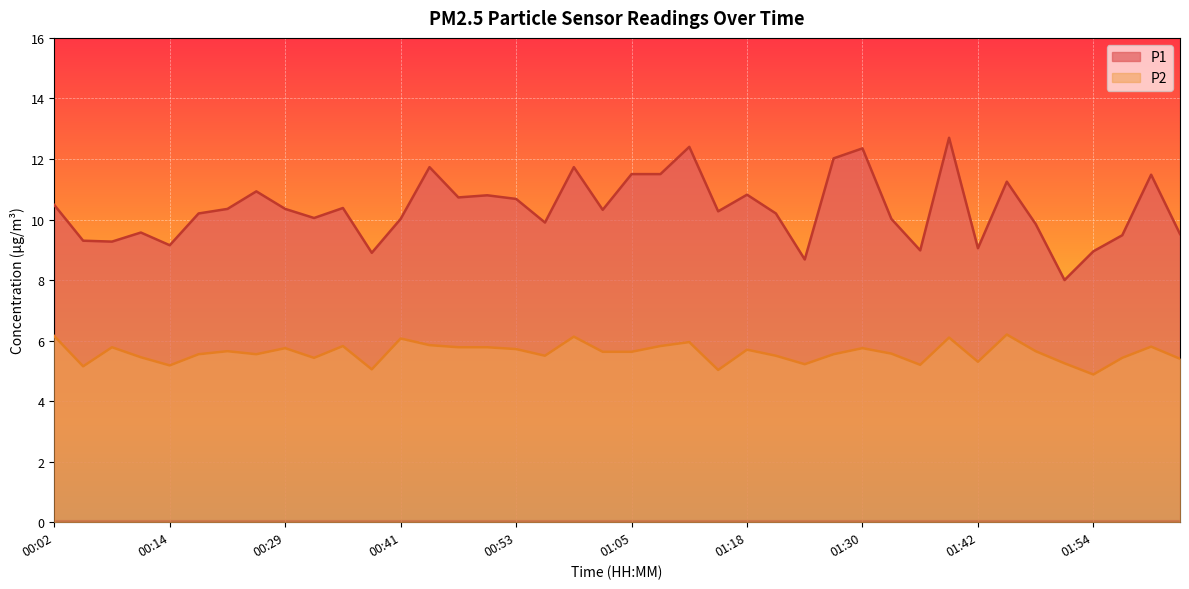

Reading left to right, list all the values displayed in this chart.

P1: 00:02=10.5	00:05=9.3	00:08=9.3	00:11=9.6	00:14=9.2	00:17=10.2	00:20=10.3	00:23=10.9	00:29=10.3	00:32=10.1	00:35=10.4	00:38=8.9	00:41=10.0	00:44=11.7	00:47=10.7	00:50=10.8	00:53=10.7	00:56=9.9	00:59=11.7	01:02=10.3	01:05=11.5	01:08=11.5	01:12=12.4	01:15=10.3	01:18=10.8	01:21=10.2	01:24=8.7	01:27=12.0	01:30=12.3	01:33=10.0	01:36=9.0	01:39=12.7	01:42=9.1	01:45=11.2	01:48=9.8	01:51=8.0	01:54=8.9	01:58=9.5	02:01=11.5	02:04=9.5
P2: 00:02=6.2	00:05=5.2	00:08=5.8	00:11=5.5	00:14=5.2	00:17=5.5	00:20=5.7	00:23=5.5	00:29=5.8	00:32=5.4	00:35=5.8	00:38=5.0	00:41=6.1	00:44=5.8	00:47=5.8	00:50=5.8	00:53=5.7	00:56=5.5	00:59=6.1	01:02=5.6	01:05=5.6	01:08=5.8	01:12=6.0	01:15=5.0	01:18=5.7	01:21=5.5	01:24=5.2	01:27=5.5	01:30=5.8	01:33=5.6	01:36=5.2	01:39=6.1	01:42=5.3	01:45=6.2	01:48=5.7	01:51=5.2	01:54=4.9	01:58=5.4	02:01=5.8	02:04=5.4